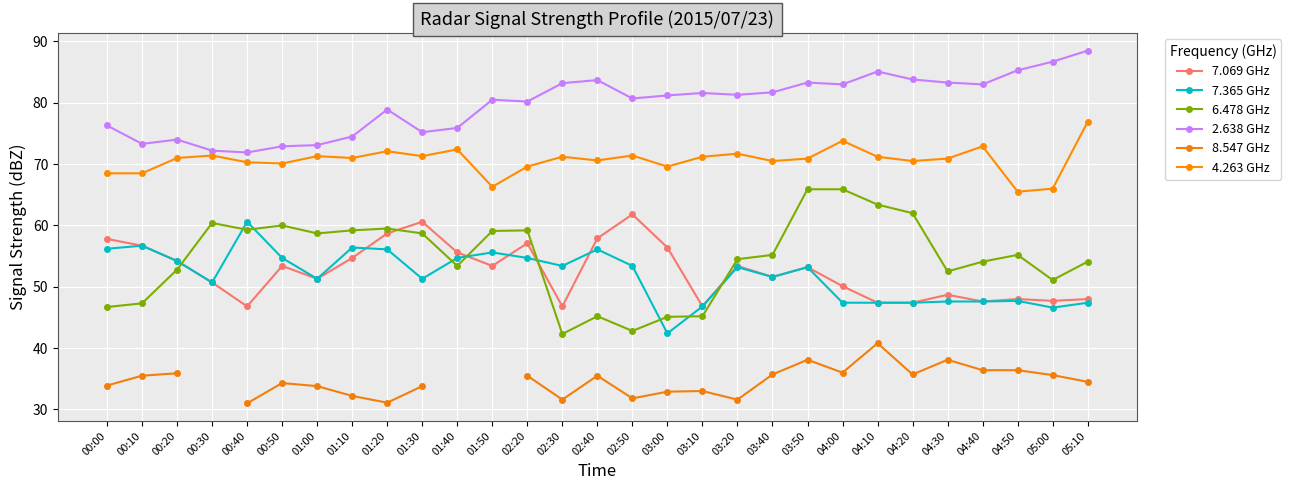

Rank the series by their maximum value, from highest to lowest.

2.638 GHz, 4.263 GHz, 6.478 GHz, 7.069 GHz, 7.365 GHz, 8.547 GHz